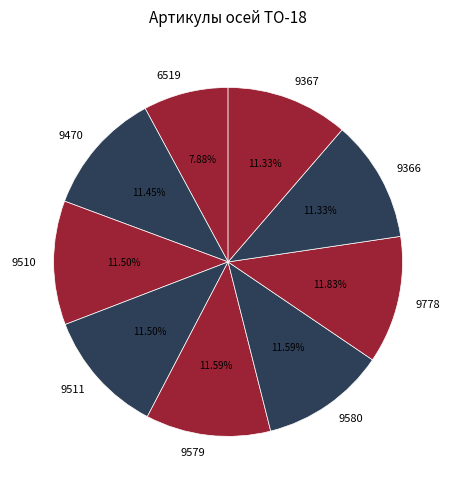

Does any single category account for the majority?

No